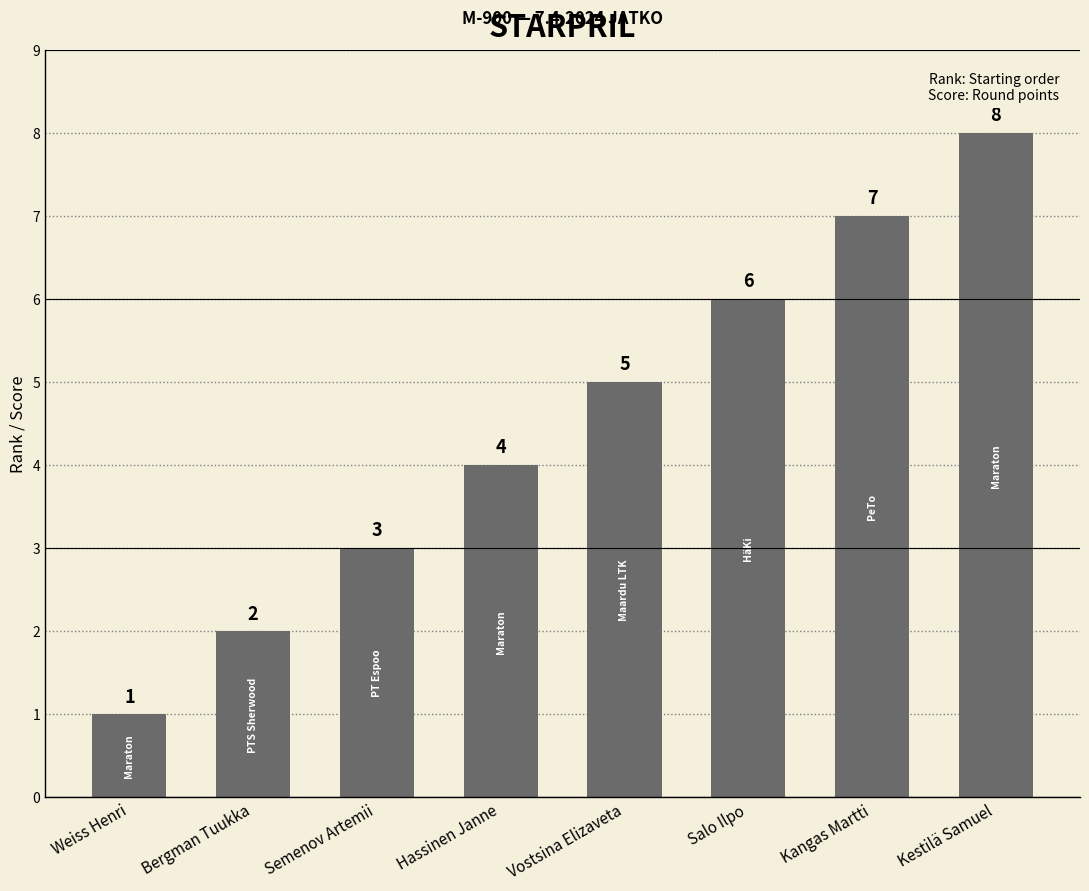

Are the bars grouped side by side (vs. stacked)?

No